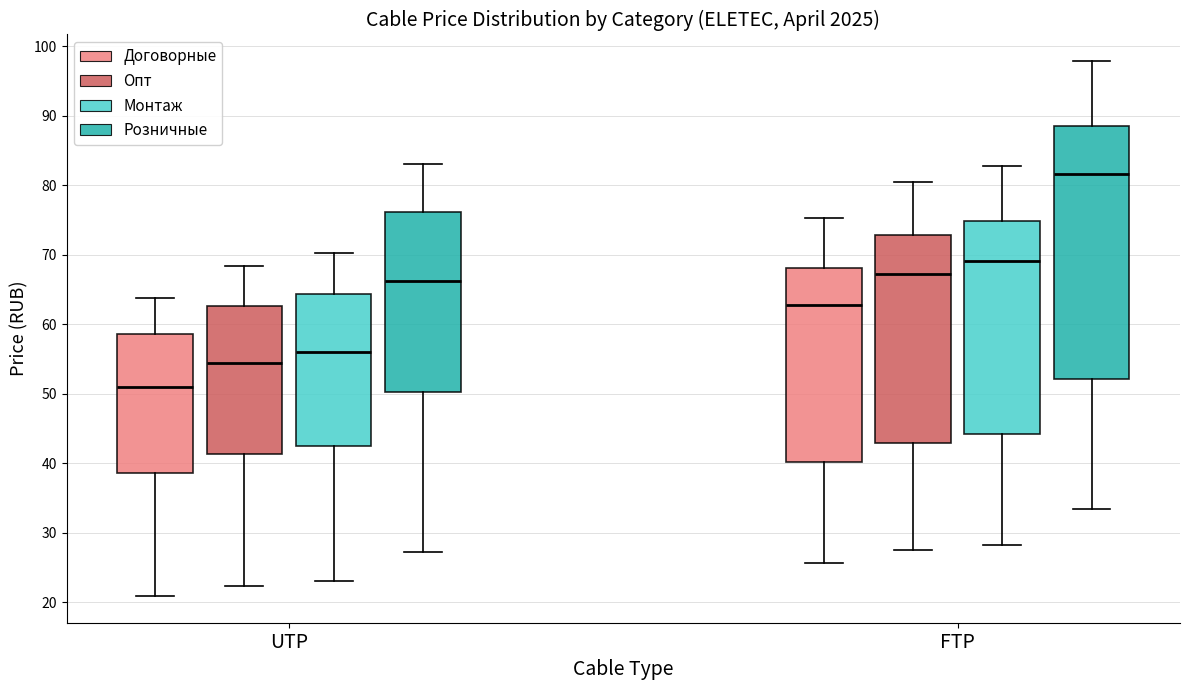

Which box is the tallest, from its lower edge to its upper edge?

FTP (Розничные)